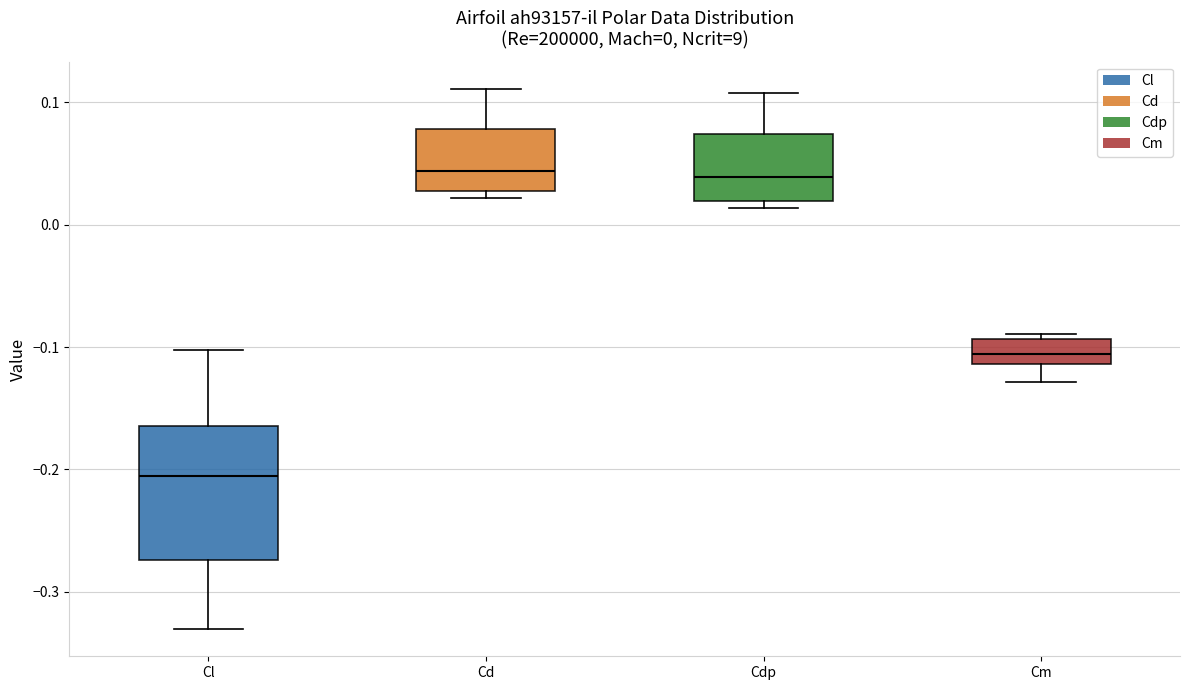

Which box has the lowest median line?

Cl